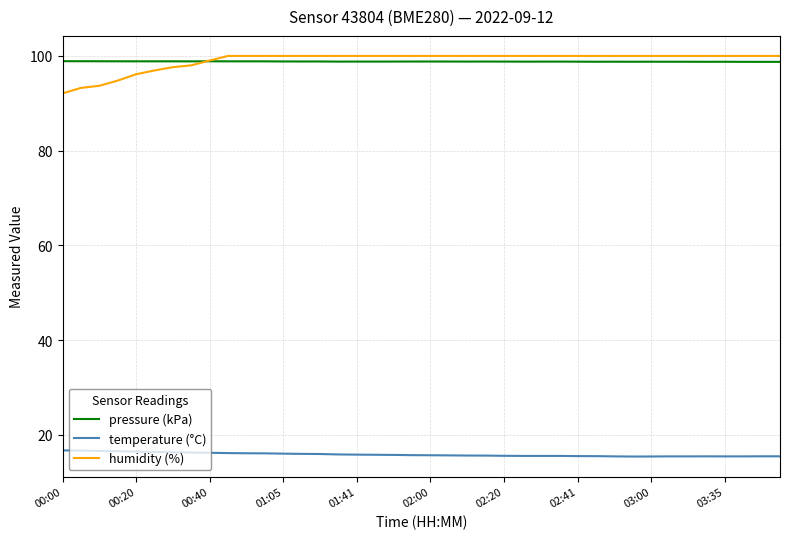

True or false: temperature (°C) and pressure (kPa) intersect in this chart.

False